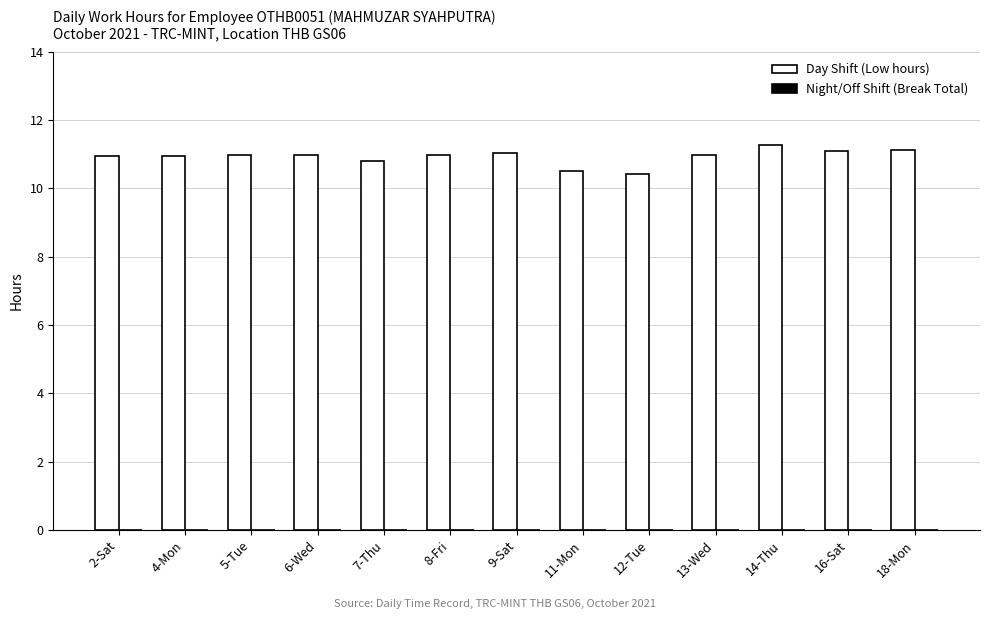

What is the ratio of the value at 11-Mon to the value at 9-Sat?

1.0